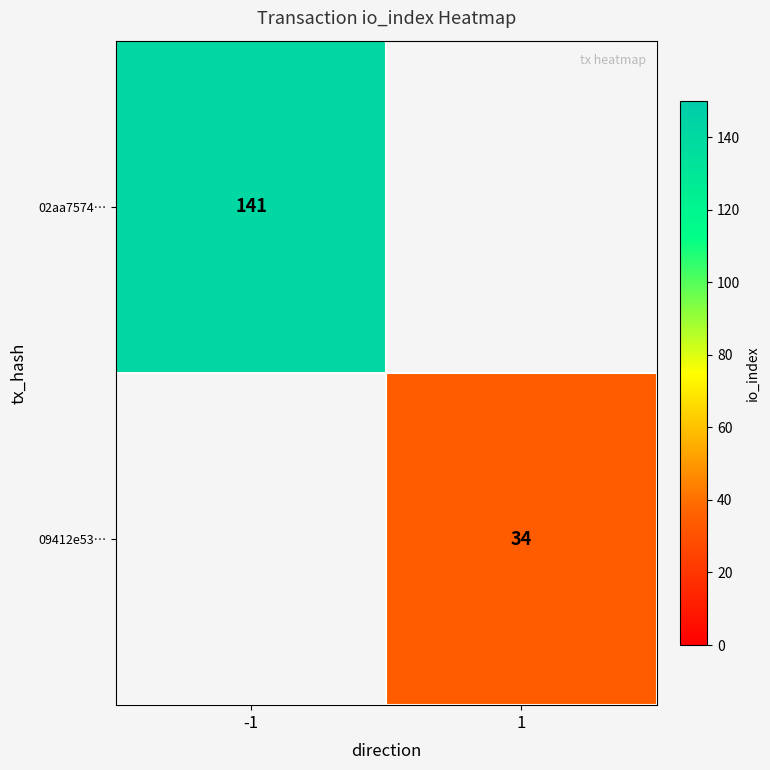

What is the total value across all series at -1?

141